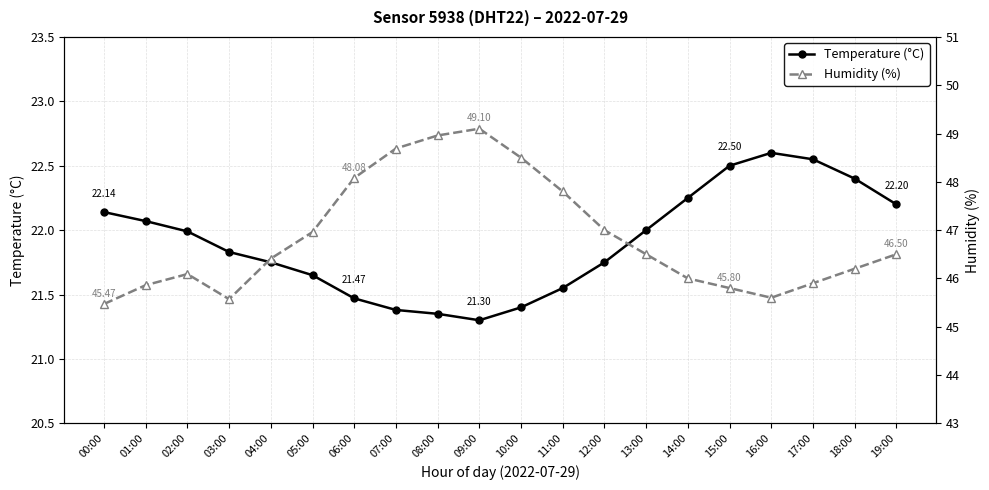

True or false: Temperature (°C) has a value of 22.1 at 01:00.

True